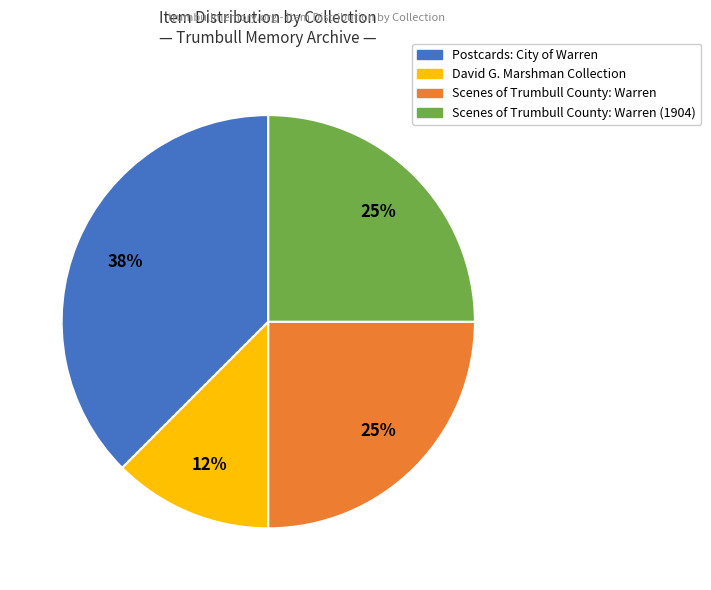

Does any single category account for the majority?

No